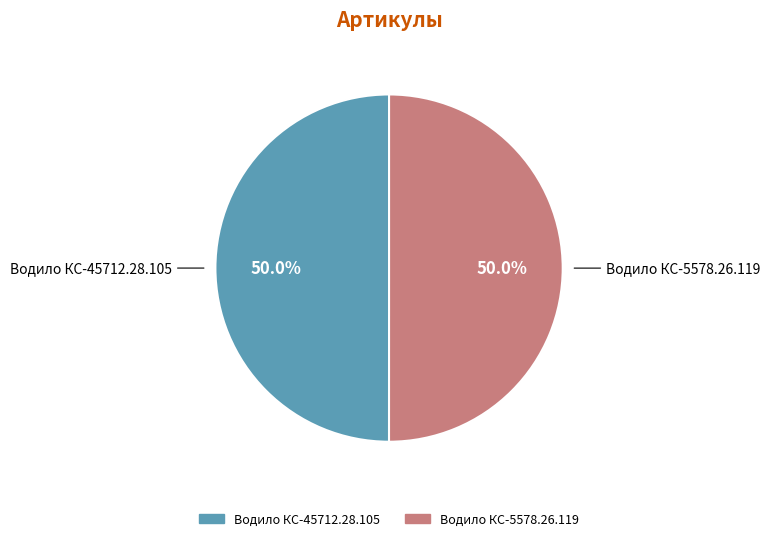

What is the ratio of the value at Водило КС-5578.26.119 to the value at Водило КС-45712.28.105?

1.0